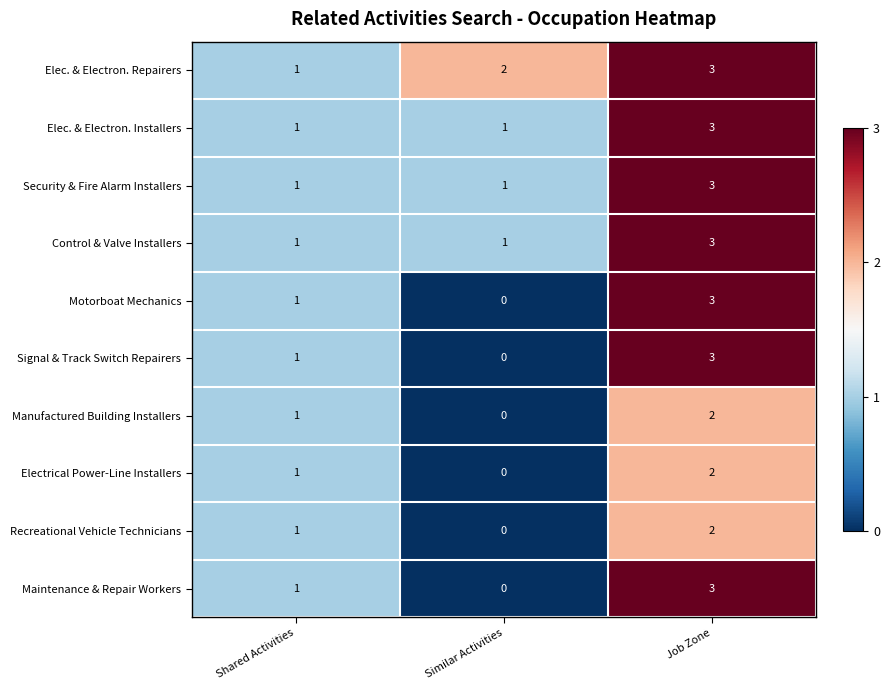

At which category is the sum across all series the highest?

Job Zone